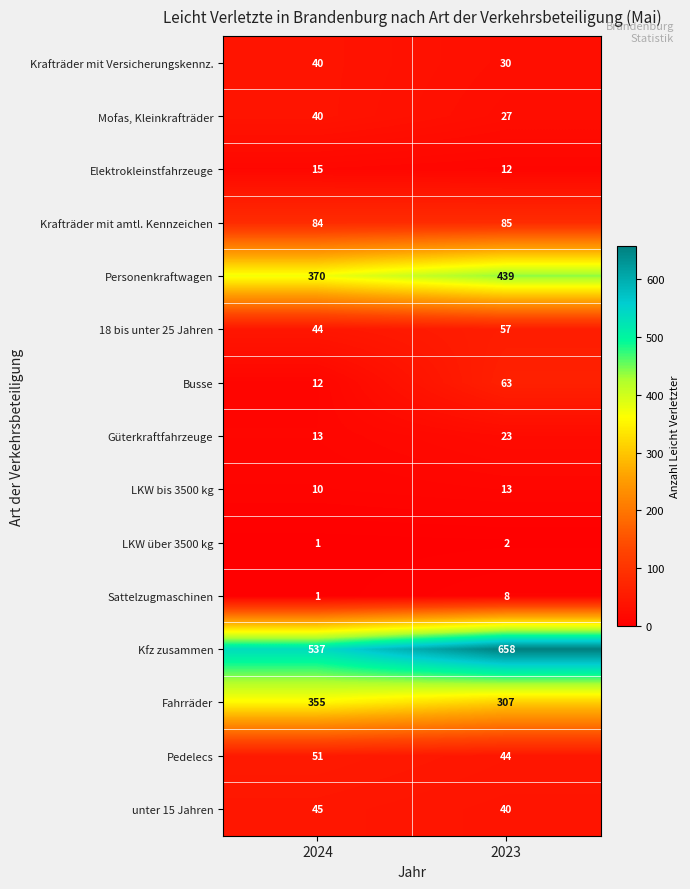

At which label is Busse closest to 37?

2024